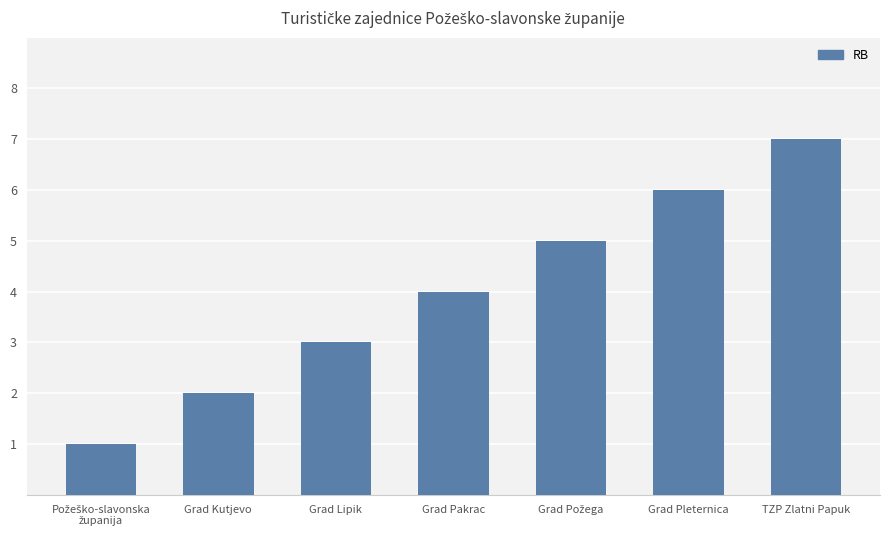

What is the change in value from Grad Kutjevo to Grad Pakrac?

+2